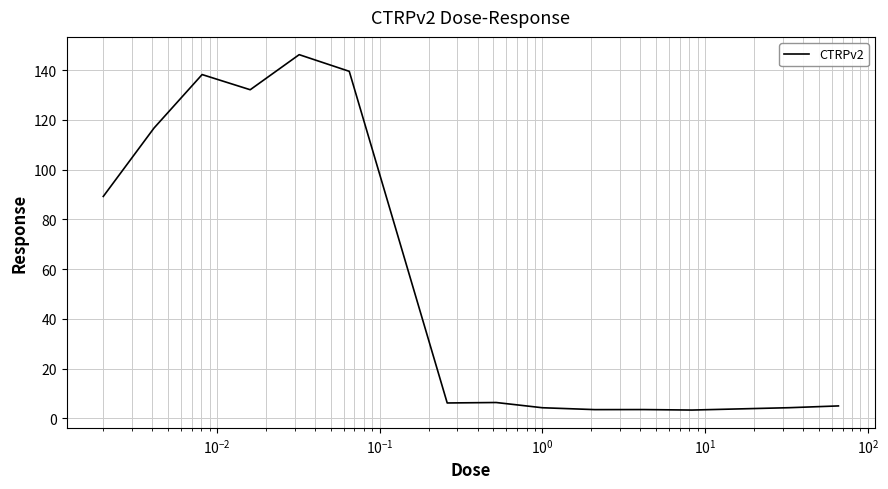

What is the minimum value shown in the chart?

3.4